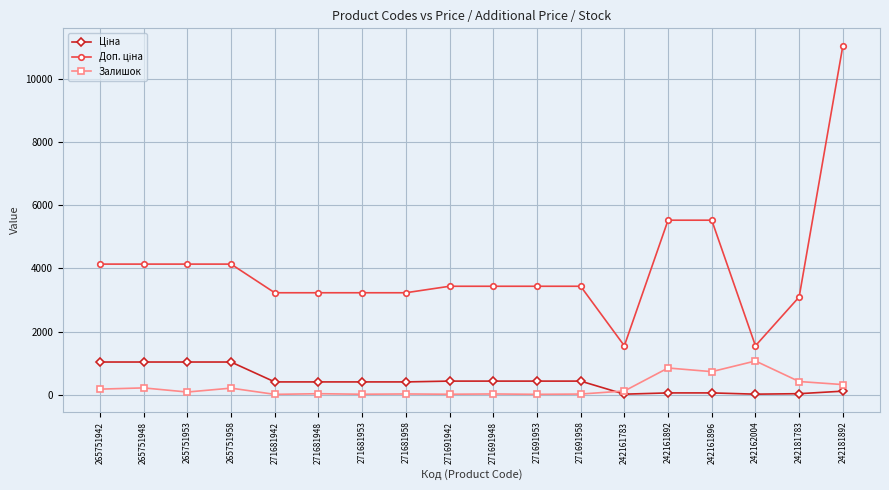

How many series are shown in this chart?

3